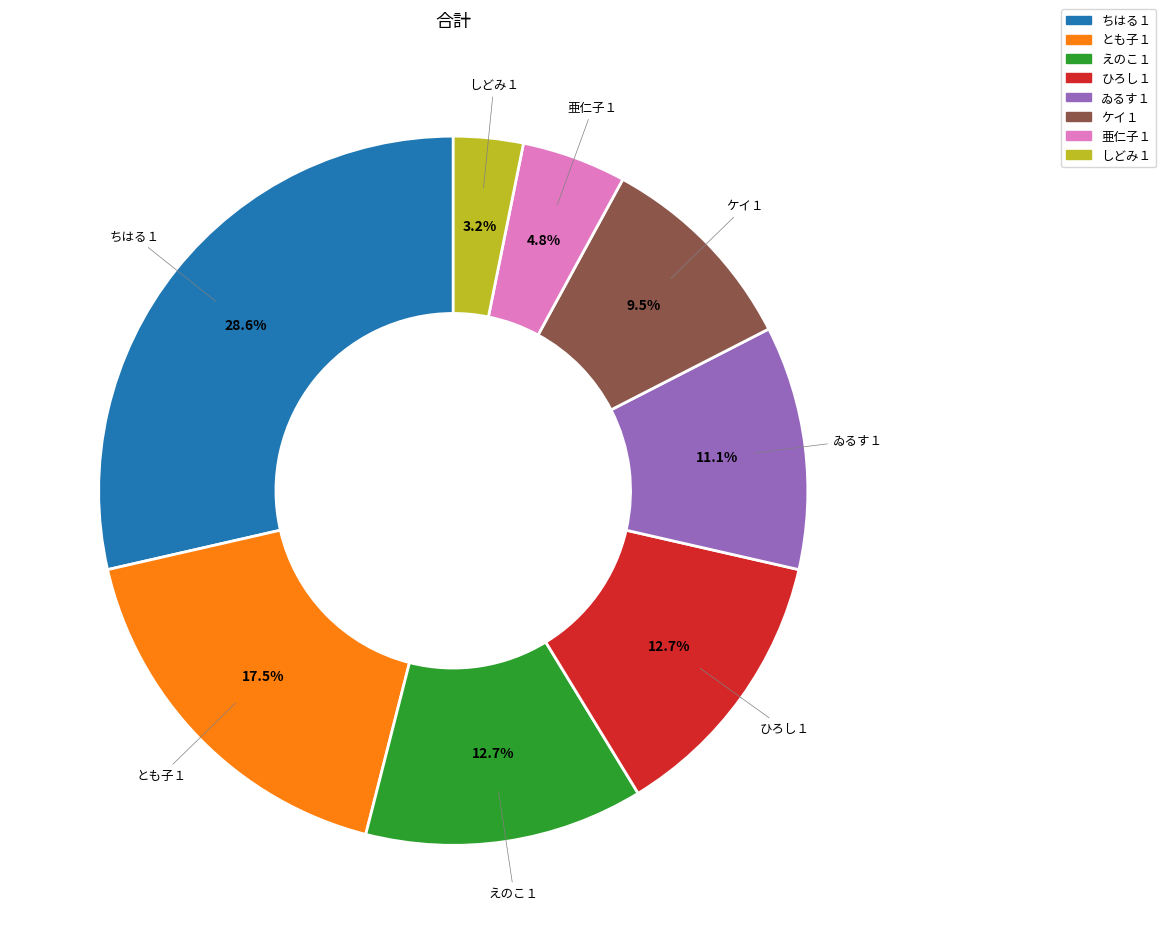

How many segments does this pie chart have?

8